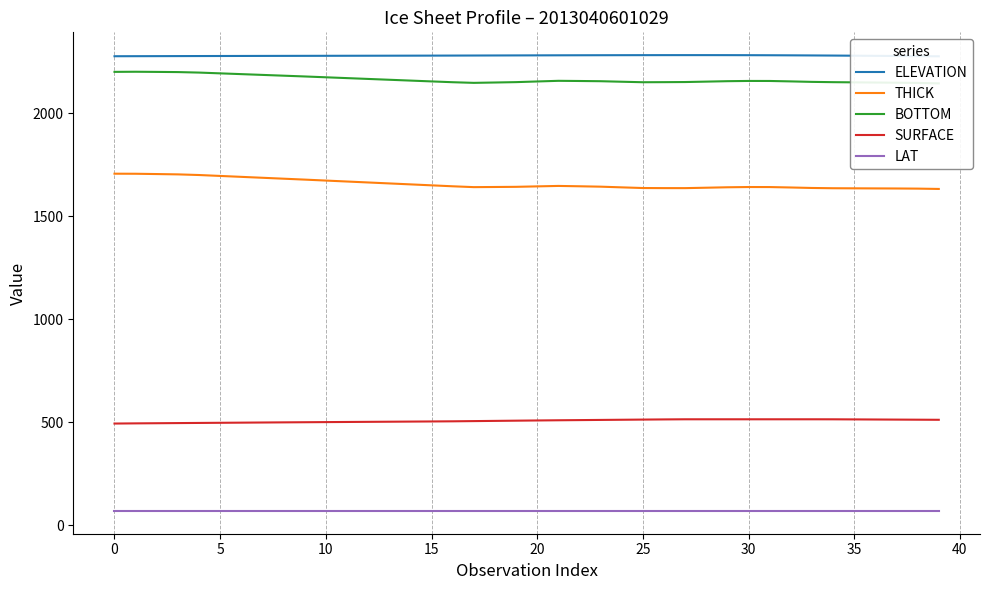

What are all the series names shown in the legend?

ELEVATION, THICK, BOTTOM, SURFACE, LAT